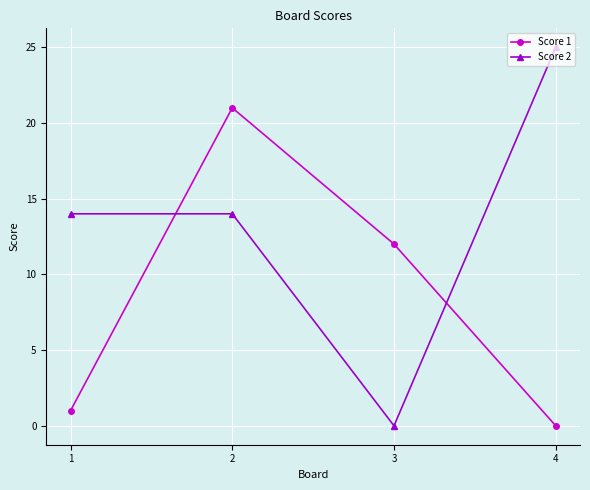

True or false: Score 1 and Score 2 cross at least once.

True